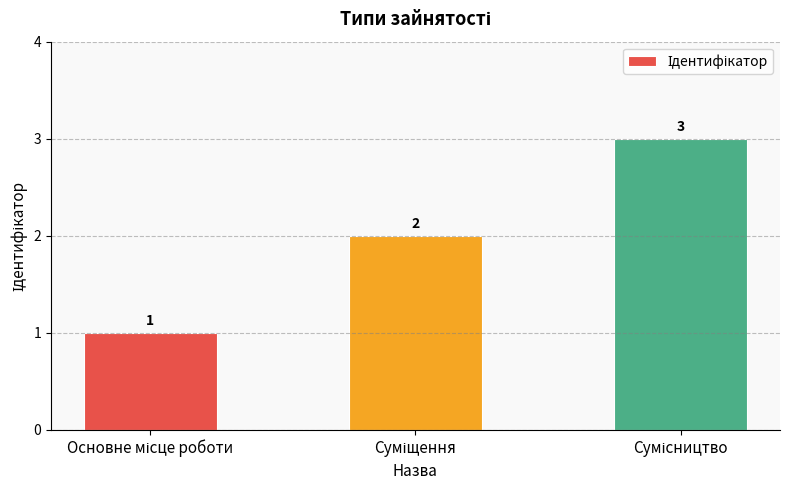

What is the smallest value displayed?

1